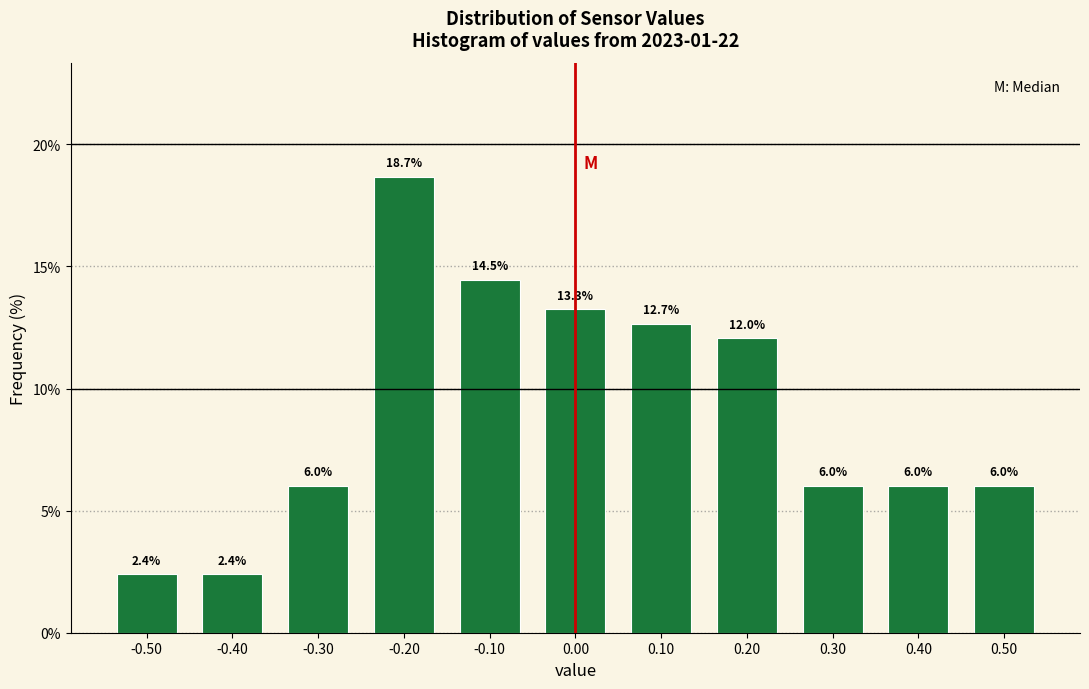

What is the height of the bar covering -0.45 to -0.35 on the x-axis?

2.4